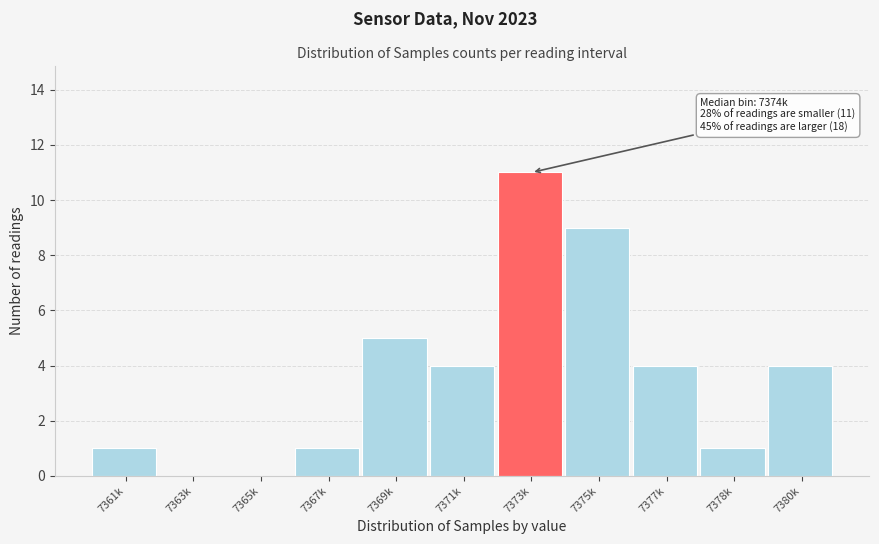

Reading right to left, list all the values displayed in this chart.

7380k=4	7378k=1	7377k=4	7375k=9	7373k=11	7371k=4	7369k=5	7367k=1	7365k=0	7363k=0	7361k=1